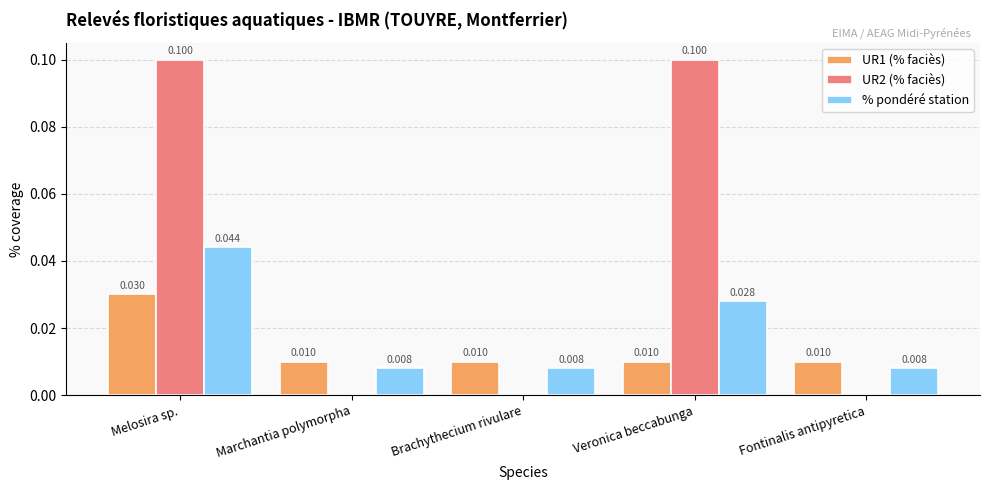

What is the sum of all UR1 (% faciès) values?

0.1